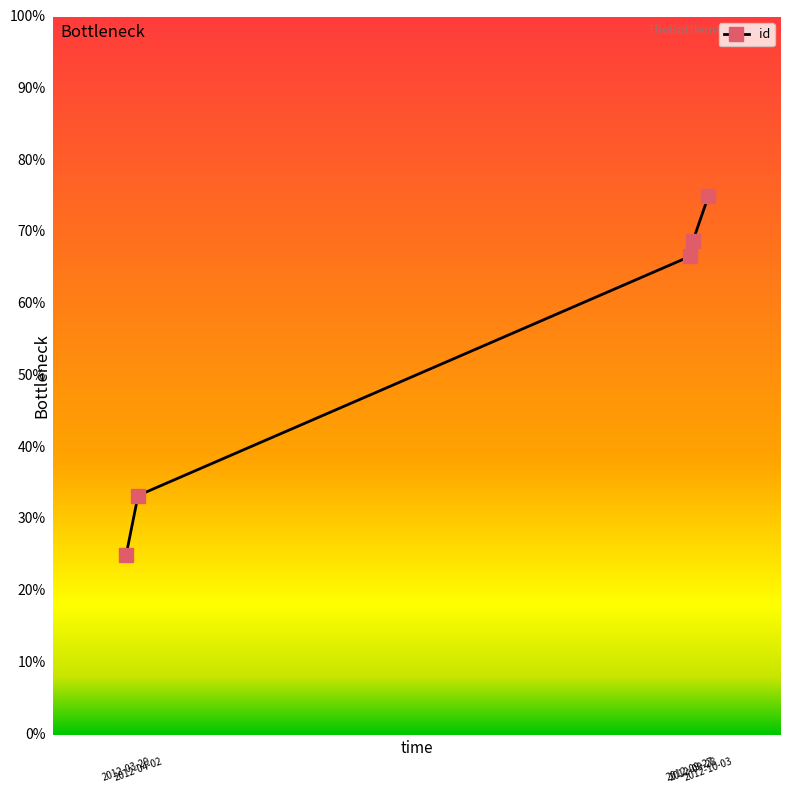

True or false: the data has more than 2 interior local peaks.

False